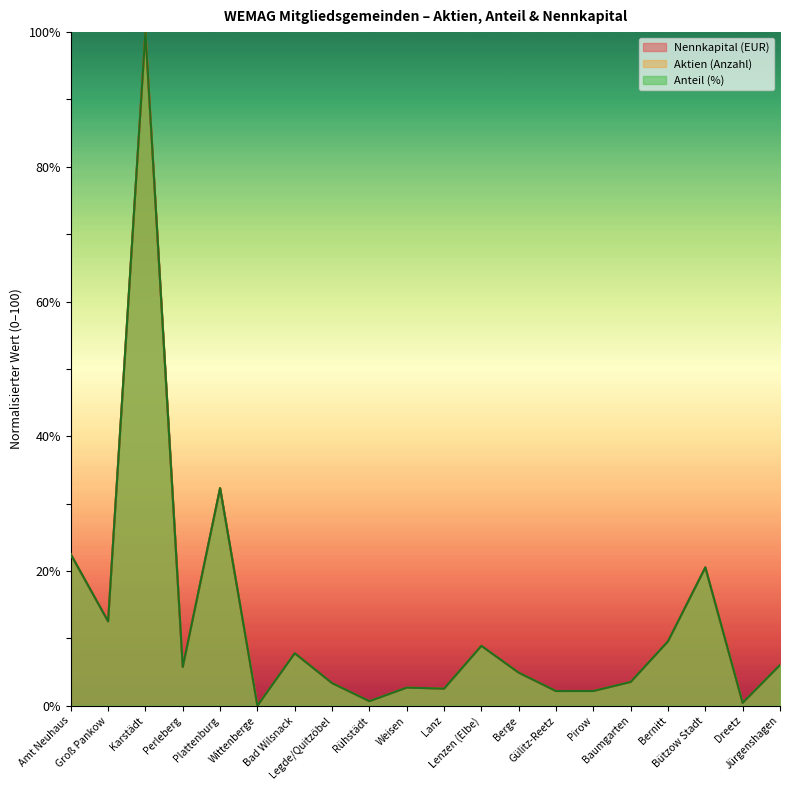

Rank the series by their maximum value, from lowest to highest.

Nennkapital (EUR), Aktien (Anzahl), Anteil (%)